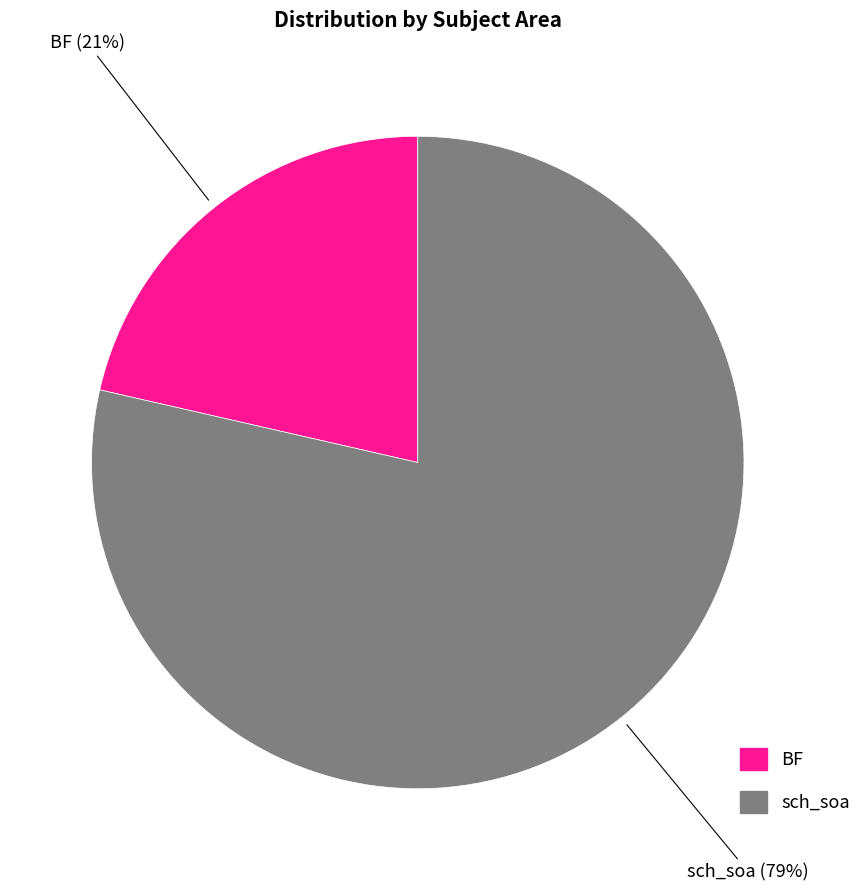

To the nearest percent, what portion does BF represent?

21%